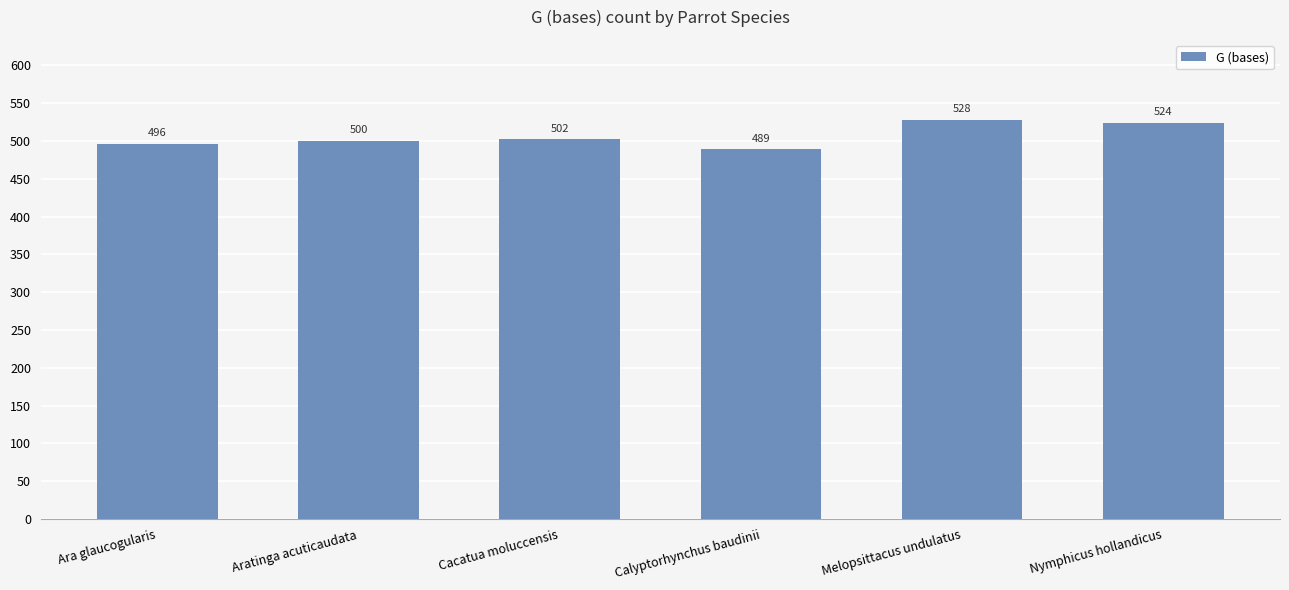

What is the value of the 4th bar from the left?

489